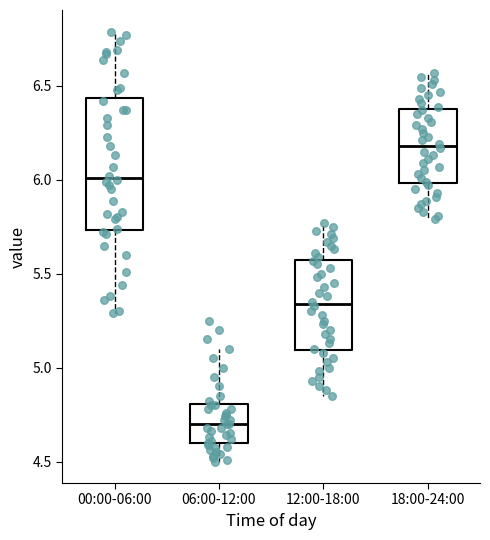

Which box's median line is the lowest?

06:00-12:00